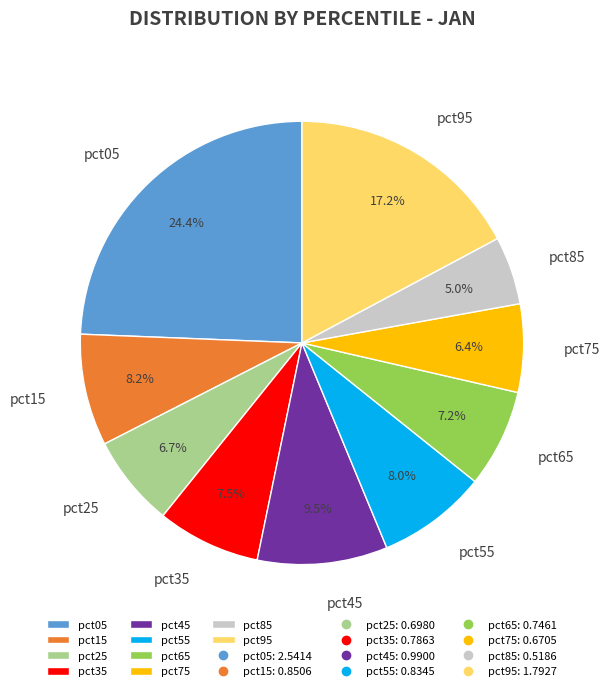

Is it true that pct15 is 8% of the pie?

True